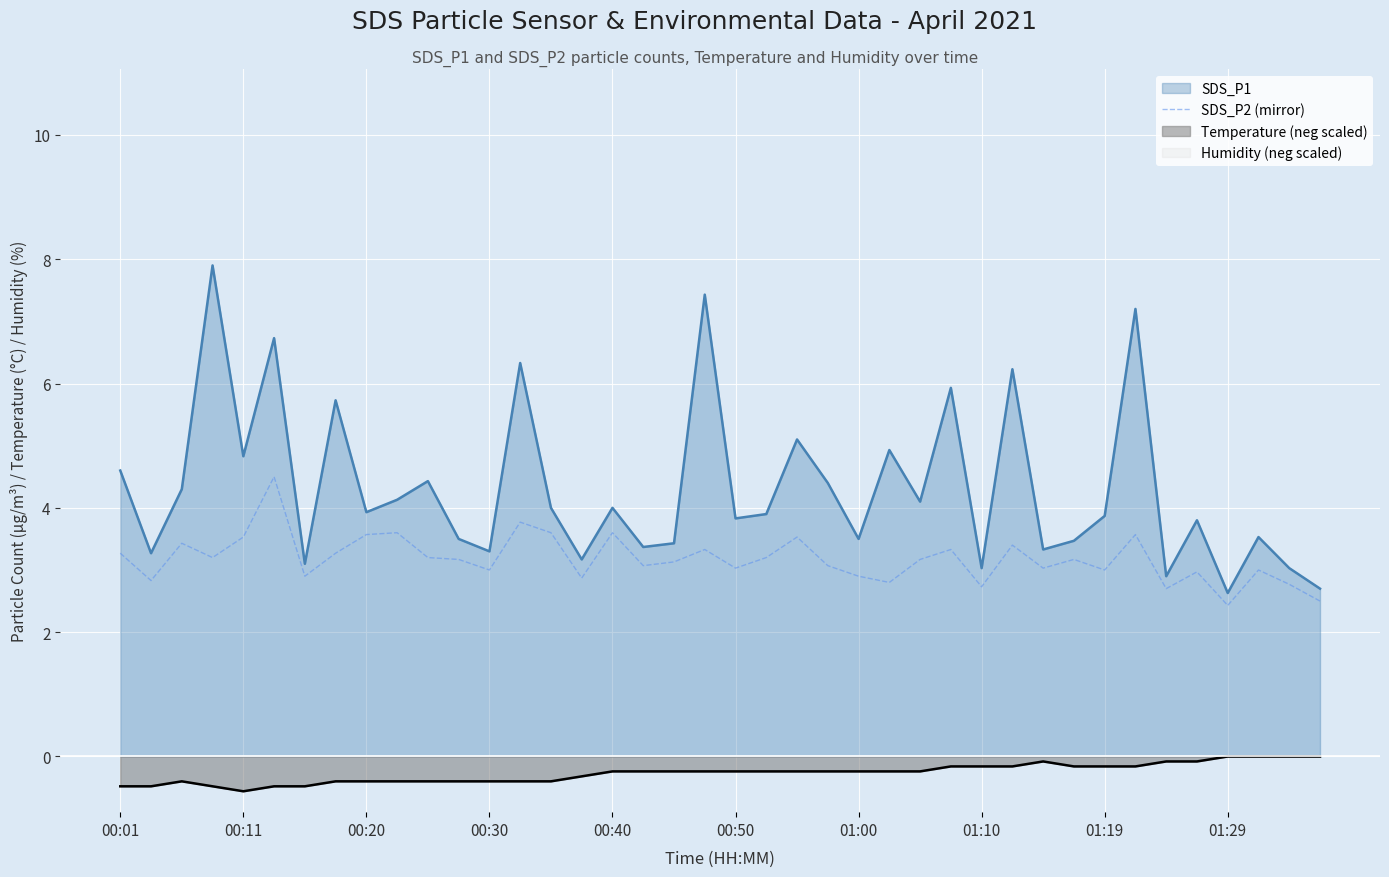

Is it true that SDS_P2 (mirror) equals 3.3 at 00:01?

True